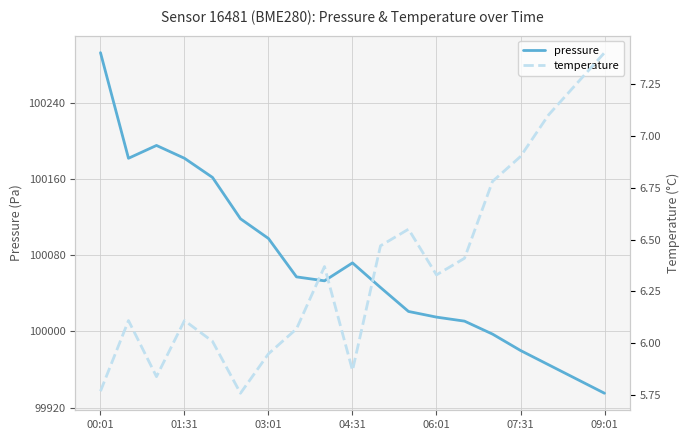

Reading right to left, transcribe all the data shown in this chart.

pressure: 99935.0	99950.0	99965.0	99980.0	99997.2	100010.9	100015.1	100021.1	100046.3	100072.2	100053.3	100057.4	100097.8	100118.6	100162.1	100182.2	100195.7	100182.2	100293.3
temperature: 7.4	7.2	7.1	6.9	6.8	6.4	6.3	6.5	6.5	5.9	6.4	6.1	6.0	5.8	6.0	6.1	5.8	6.1	5.8